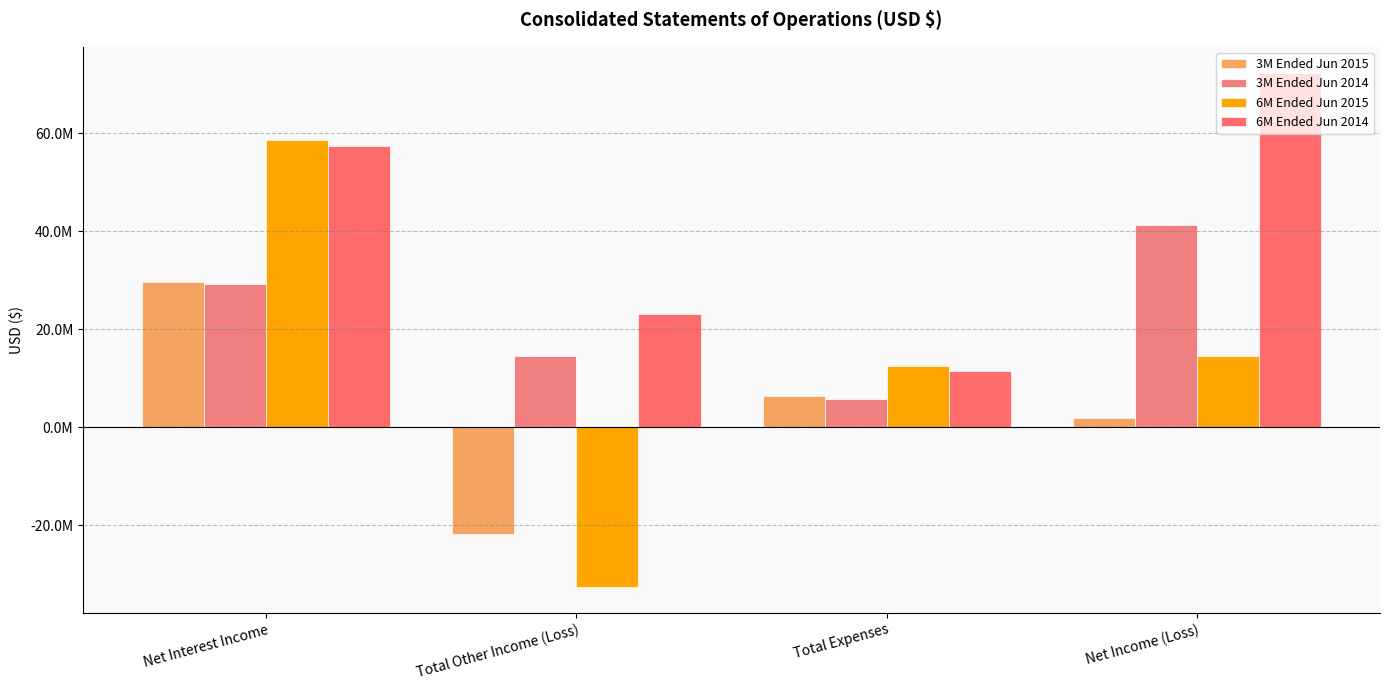

Does the chart contain any negative values?

Yes